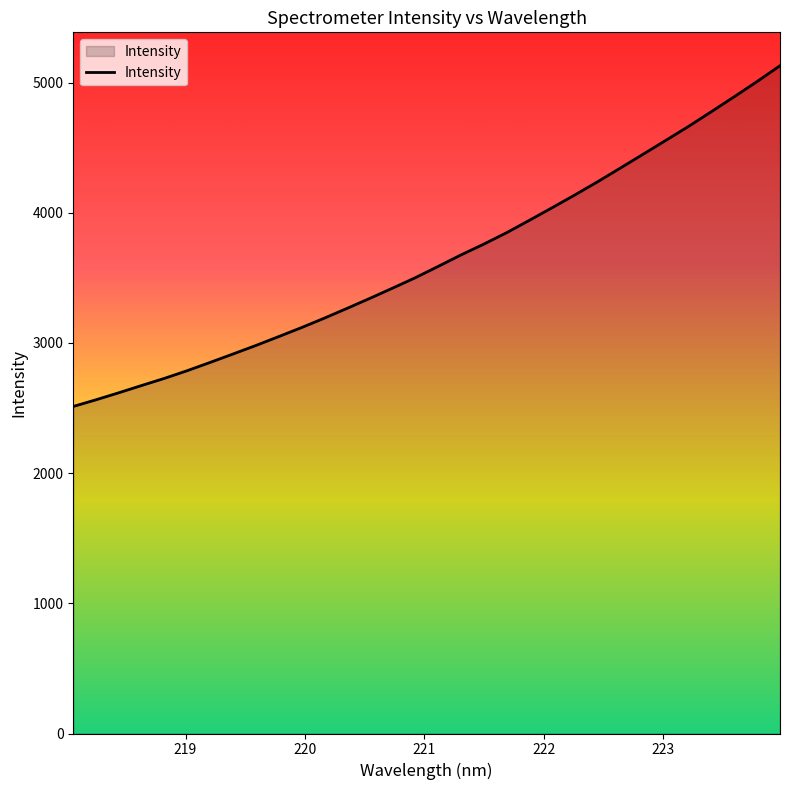

Reading right to left, what are all the values shown in this chart?

5129.3	5008.7	4892.0	4778.0	4665.2	4557.5	4450.6	4344.3	4238.9	4137.5	4039.0	3942.2	3846.8	3759.3	3676.3	3588.2	3501.6	3421.3	3342.4	3265.5	3190.1	3117.6	3048.6	2980.3	2915.0	2850.5	2787.3	2728.2	2673.2	2617.5	2563.5	2512.0